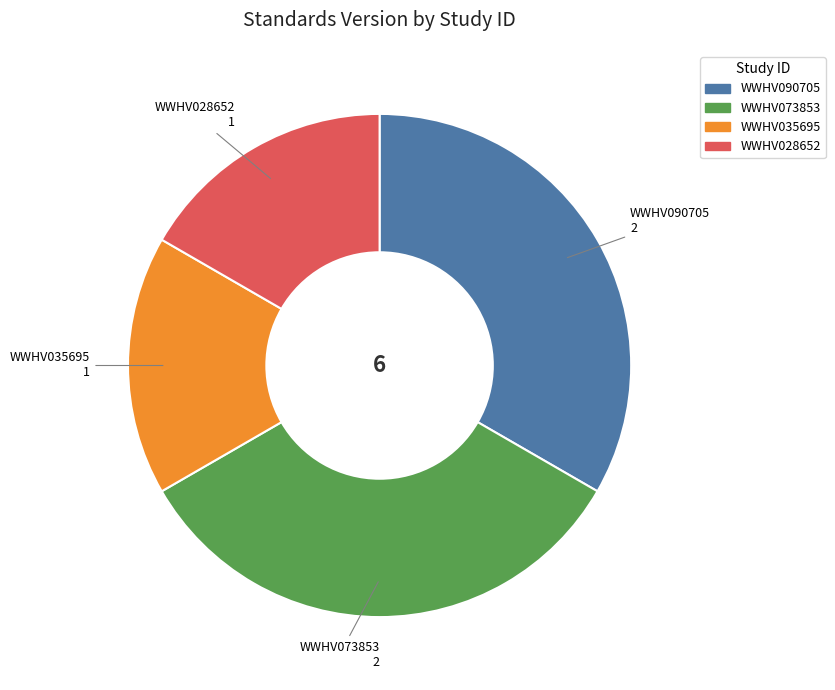

True or false: WWHV090705 accounts for 33% of the total.

True